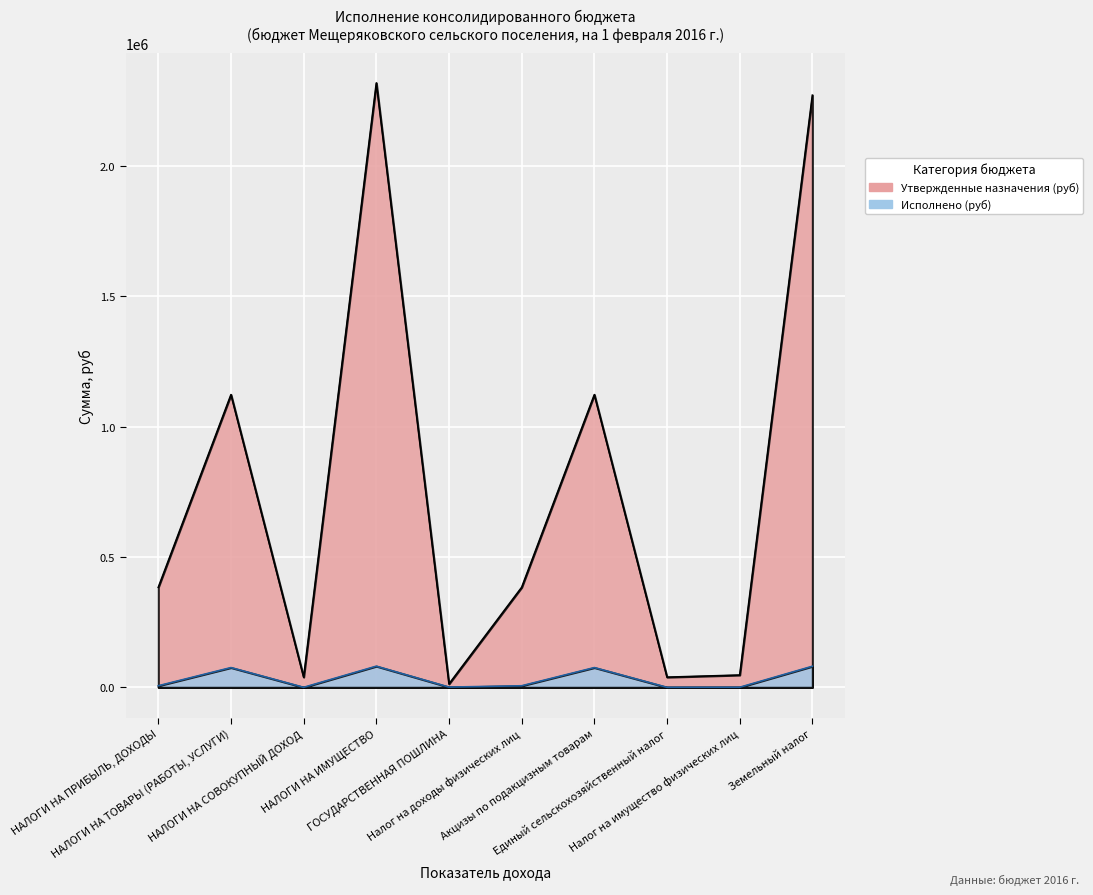

List the series in order of their peak value, highest first.

Утвержденные назначения (руб), Исполнено (руб)